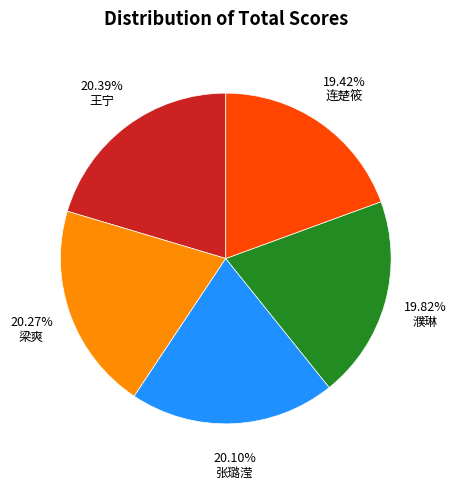

Does any single category account for the majority?

No